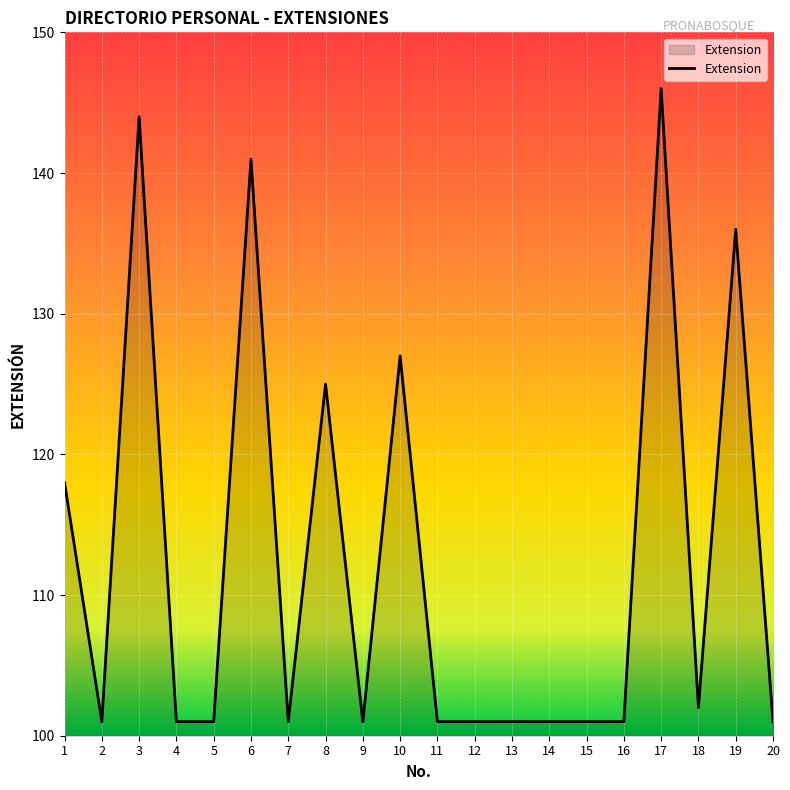

Read the value at 13.

101